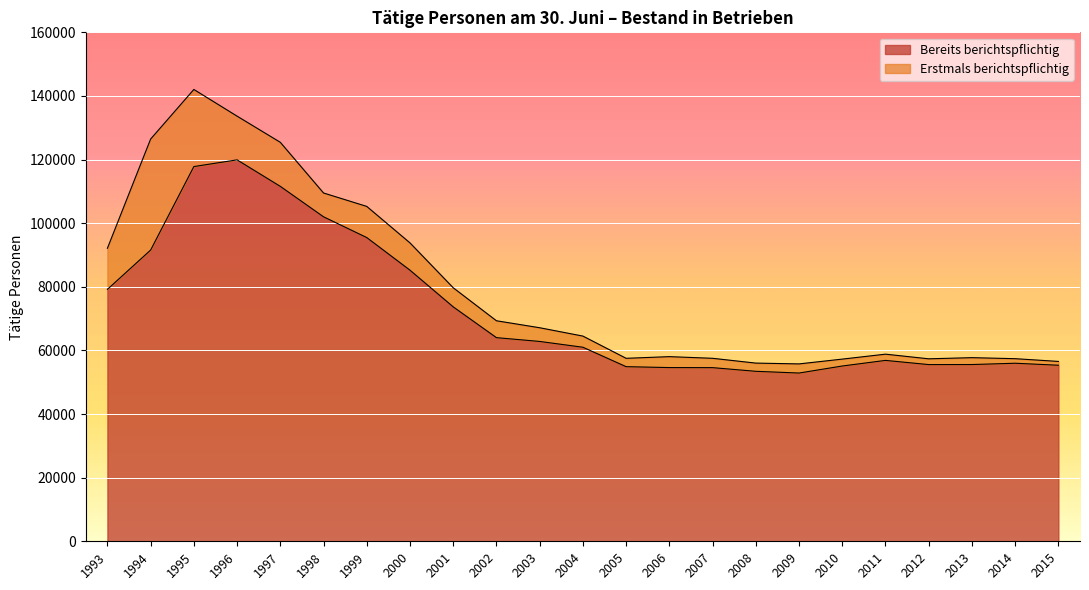

What is the ratio of the value at 1996 to the value at 2013?

2.2